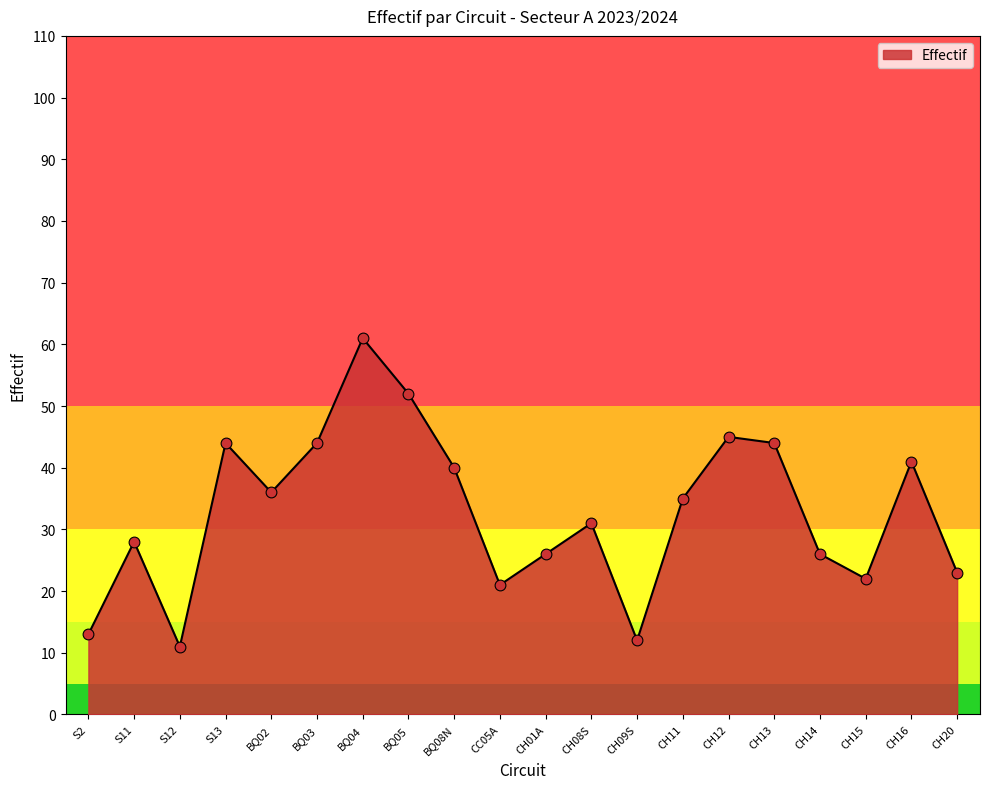

What is the ratio of the value at CH15 to the value at CH08S?

0.7